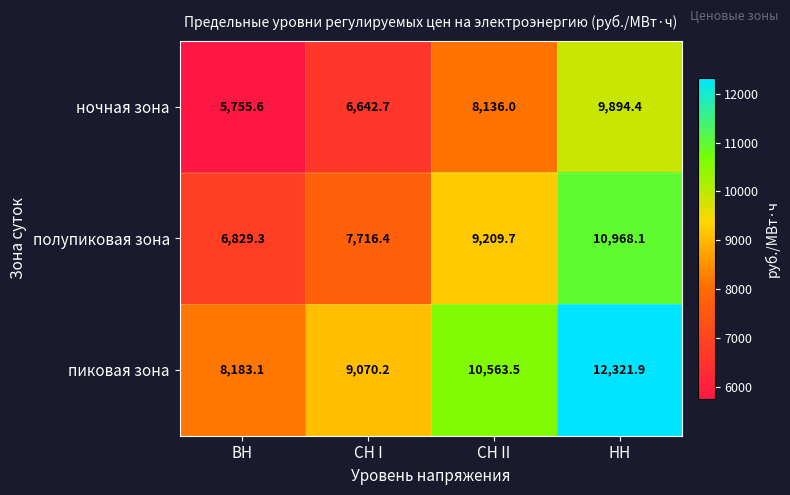

Rank the series by their average value, from lowest to highest.

ночная зона, полупиковая зона, пиковая зона